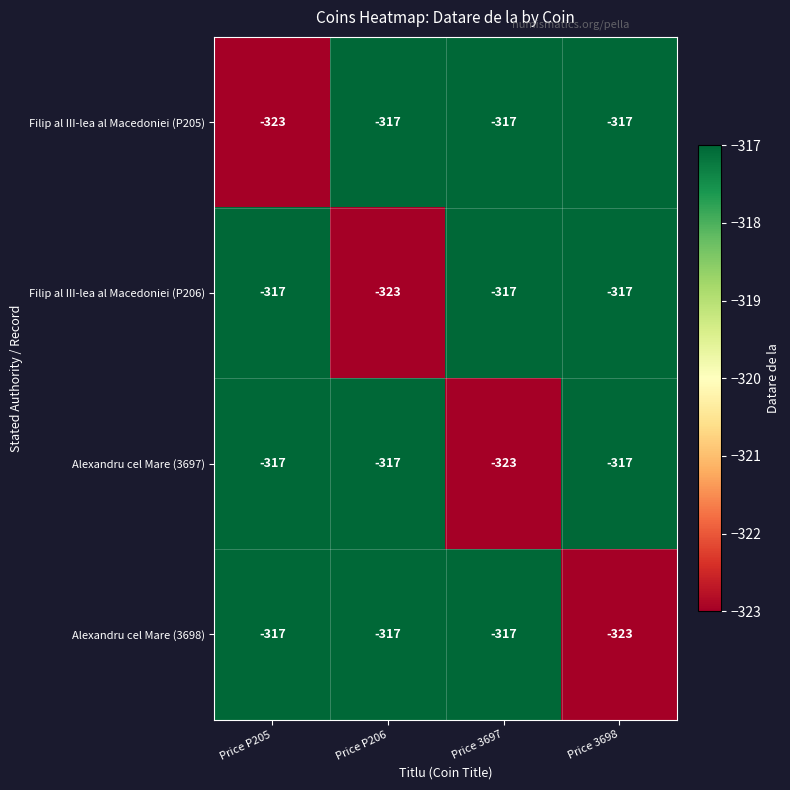

What is the total value across all series at Price P205?

-1274